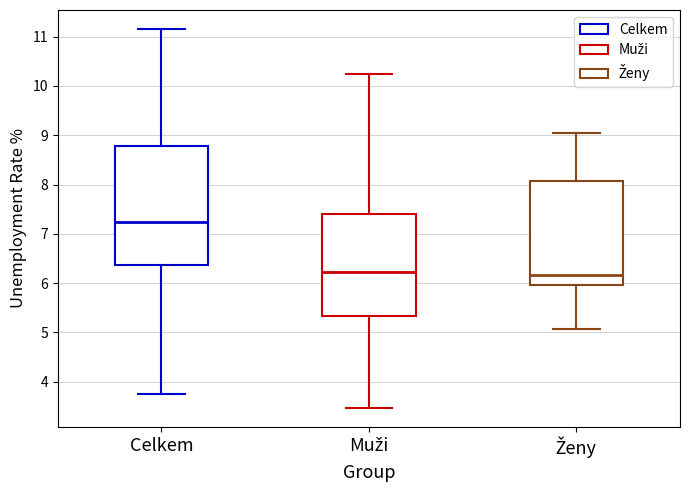

Reading left to right, read every box against the y-axis: the position of its median line, the range the box covers, and the ends of its whiskers. The values are not printed on the chart, so give them approximately, as read against the axis.

Celkem: median 7.2, box 6.4 to 8.8, whiskers 3.8 to 11.2
Muži: median 6.2, box 5.3 to 7.4, whiskers 3.5 to 10.2
Ženy: median 6.2, box 6.0 to 8.1, whiskers 5.1 to 9.0